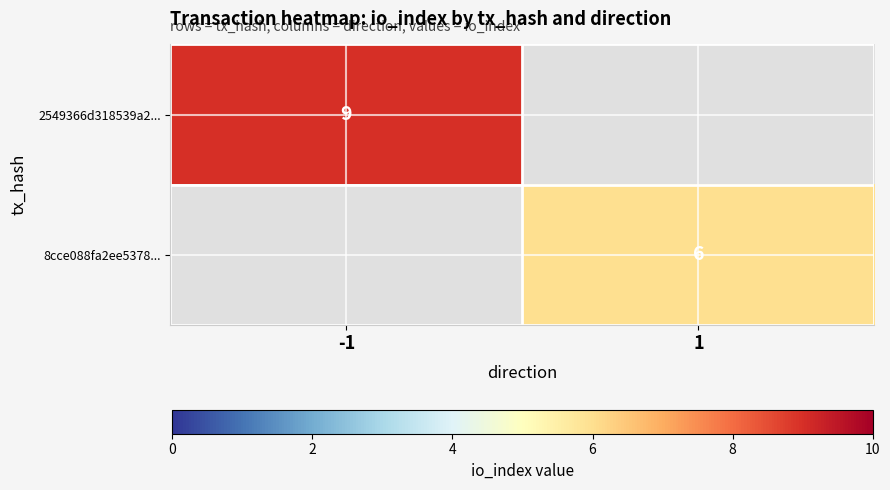

The value of 8cce088fa2ee5378... at 1 is 3. True or false?

False